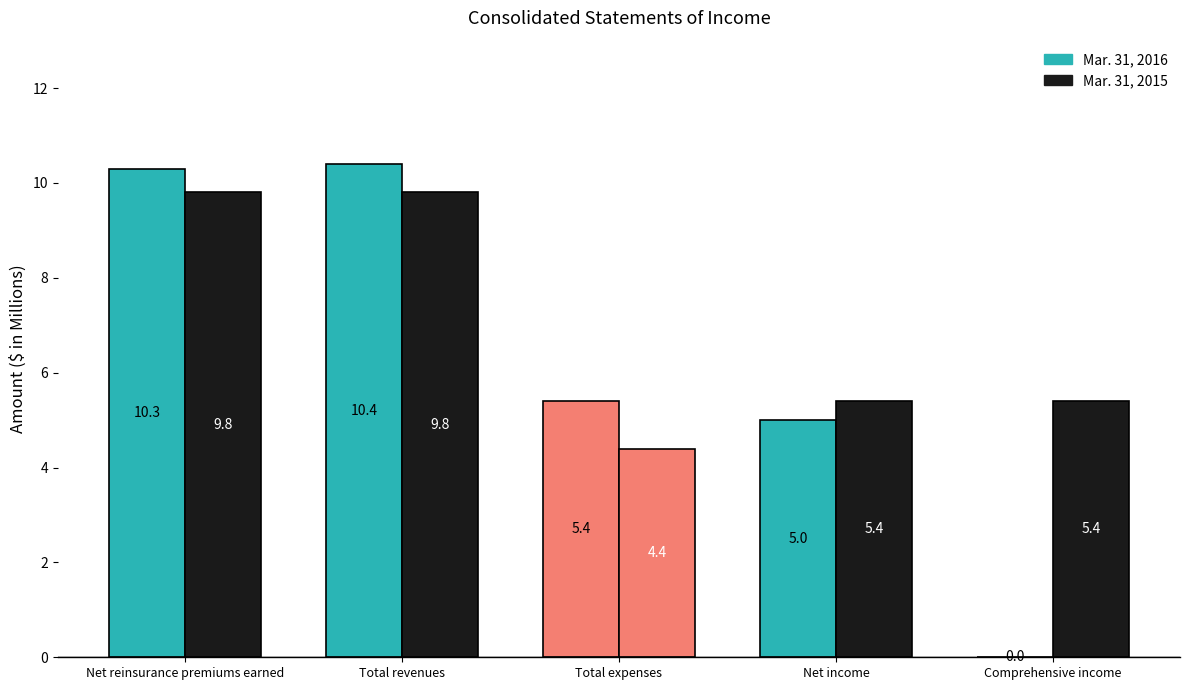

The Mar. 31, 2016 series shows 7.5 at Net income. True or false?

False